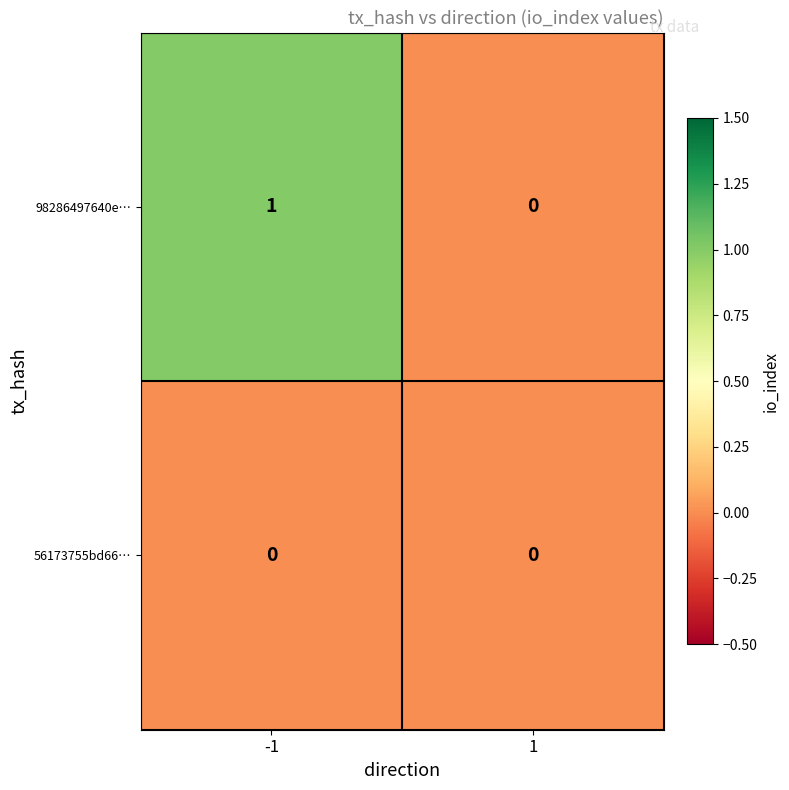

How many series are shown in this chart?

2